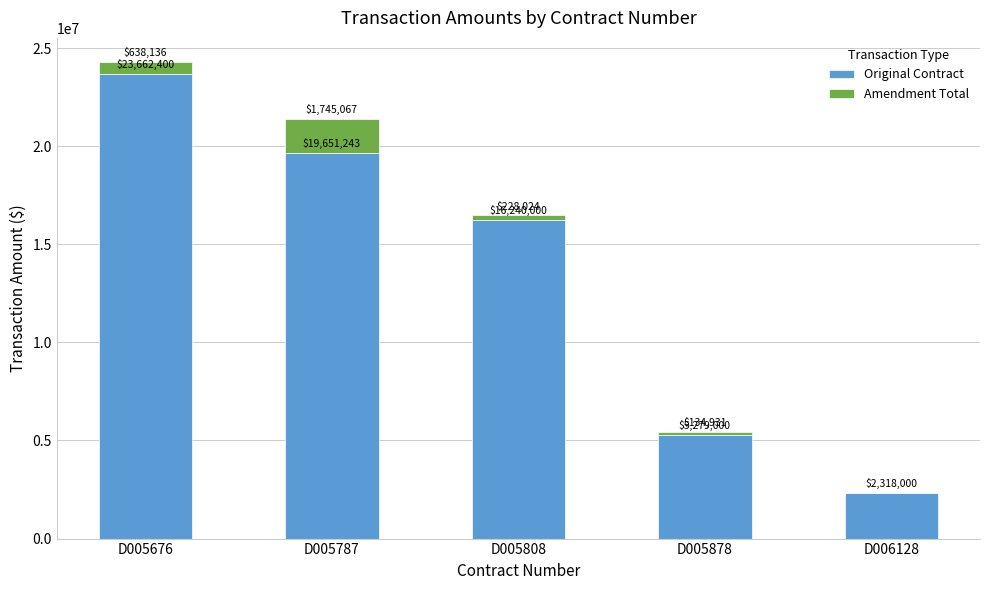

At which label does Original Contract reach its peak?

D005676